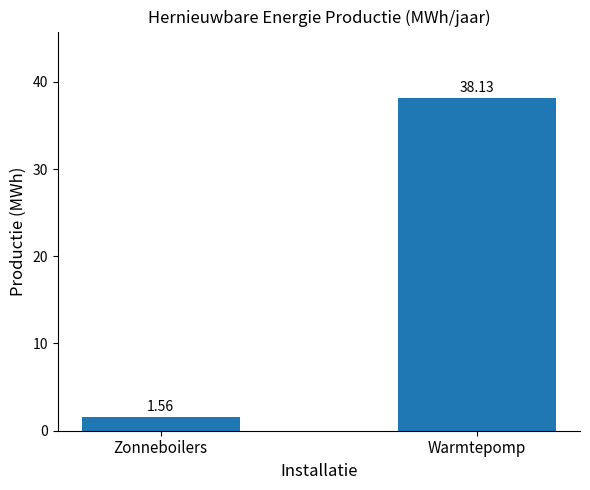

What is the difference between the values at Zonneboilers and Warmtepomp?

36.6